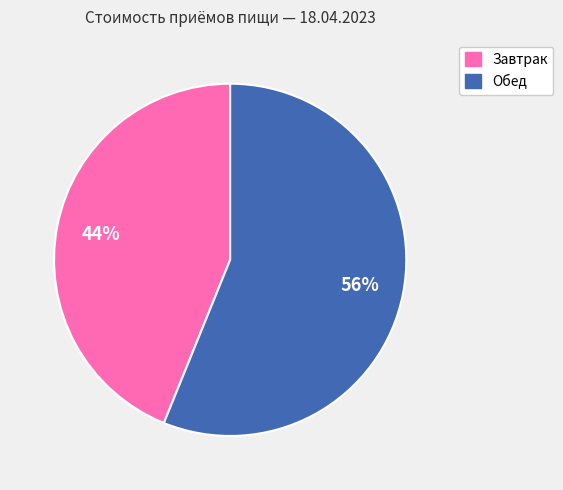

Combined, do Завтрак and Обед account for over 50%?

Yes